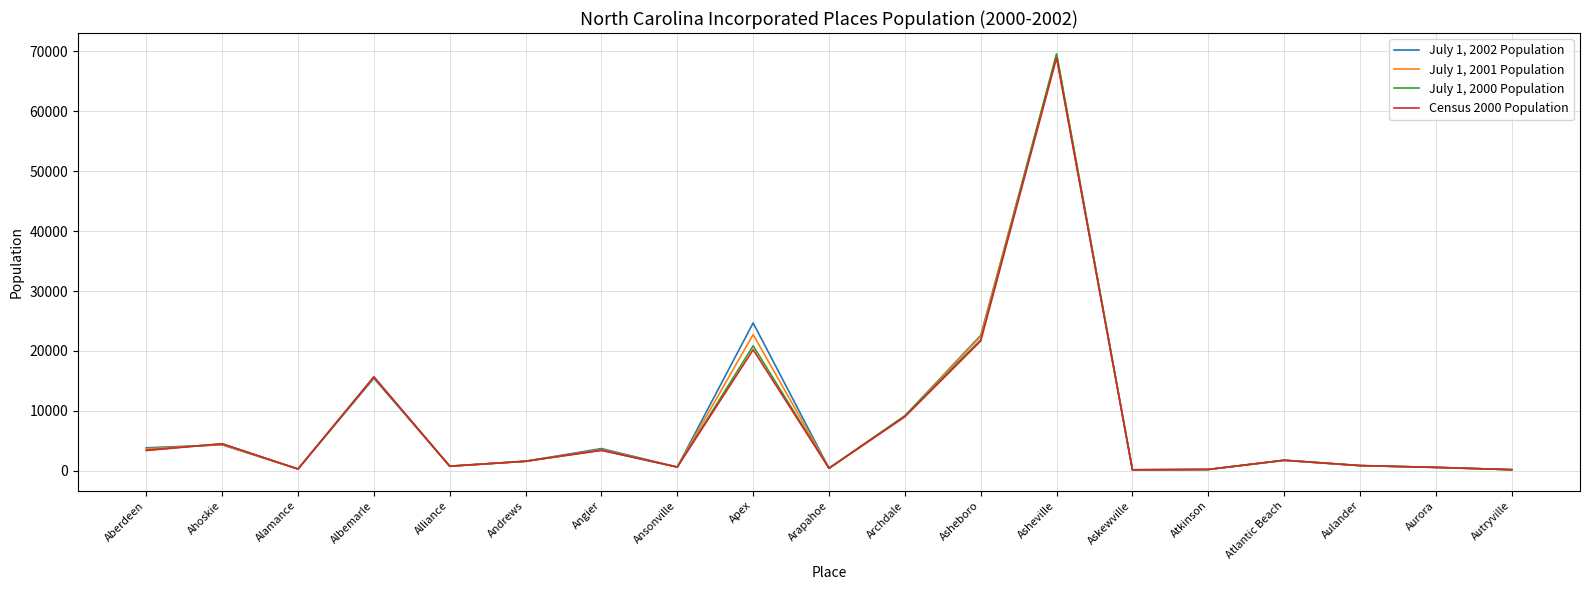

What is the average value of the July 1, 2000 Population series?

8220